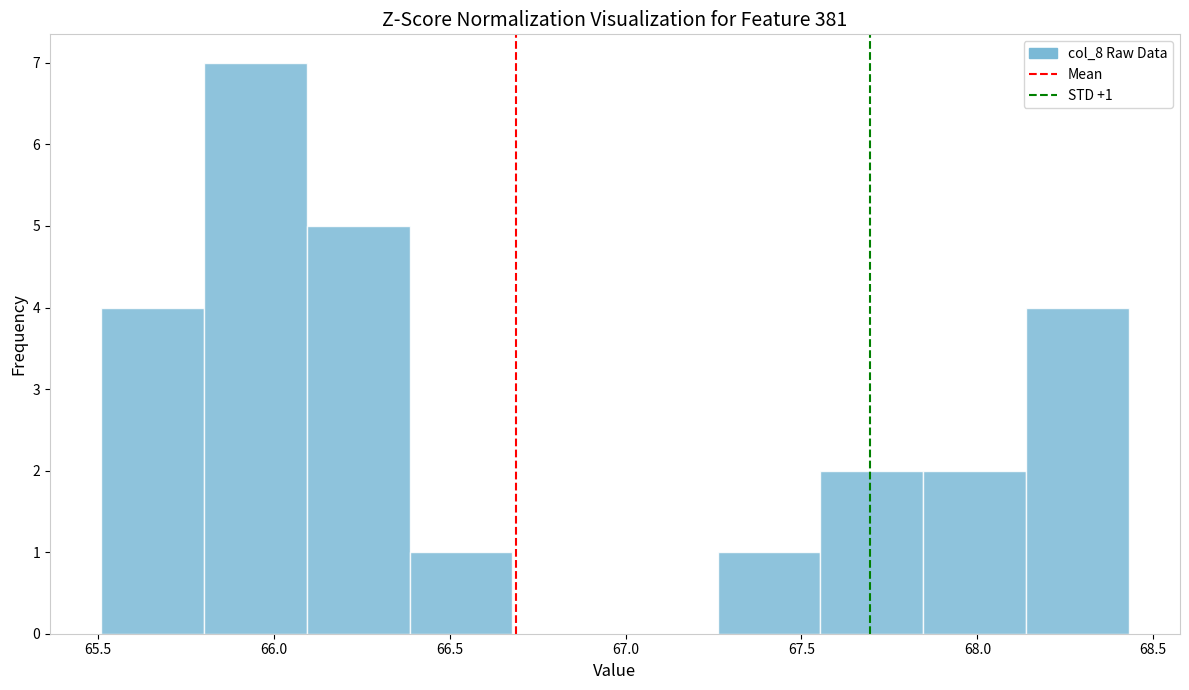

Over which range of the x-axis is the bar tallest?

65.80 to 66.10